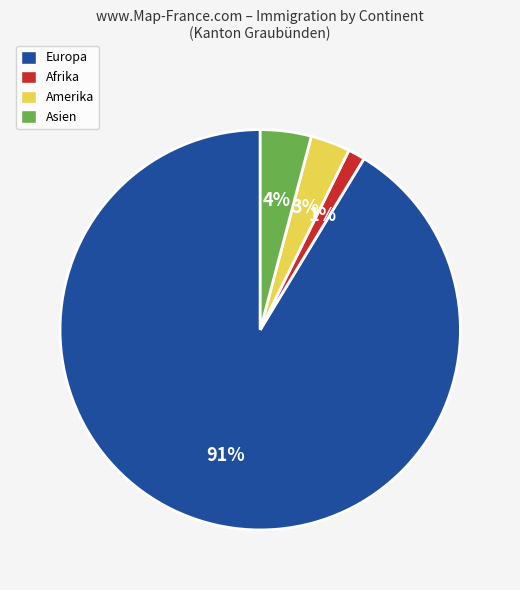

Is there any slice that represents more than half of the pie?

Yes